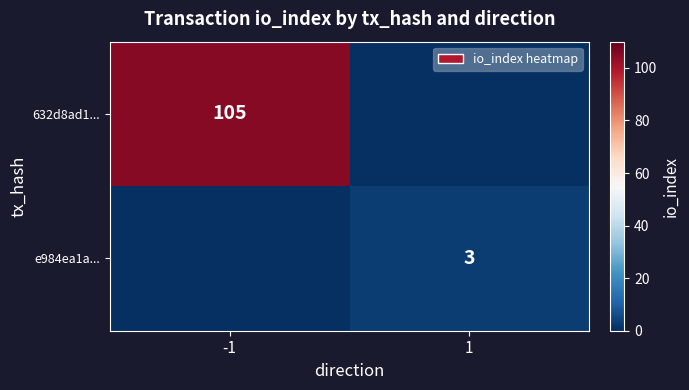

How many distinct data groups are displayed?

2